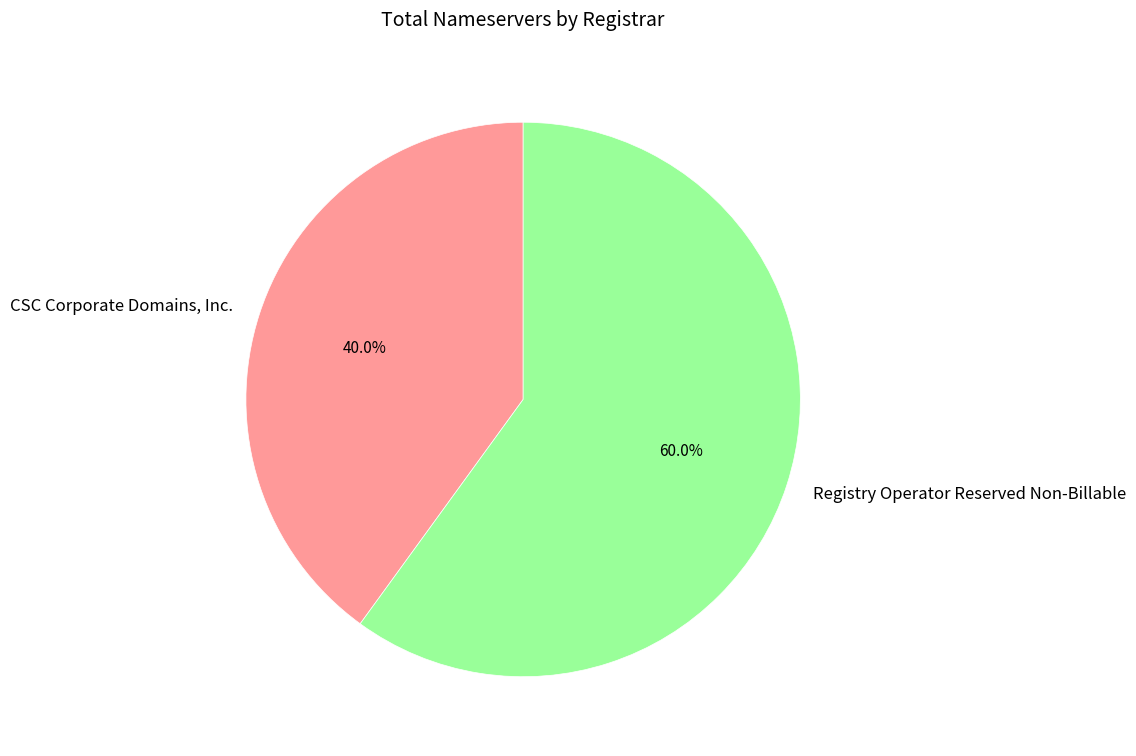

Does any single category account for the majority?

Yes